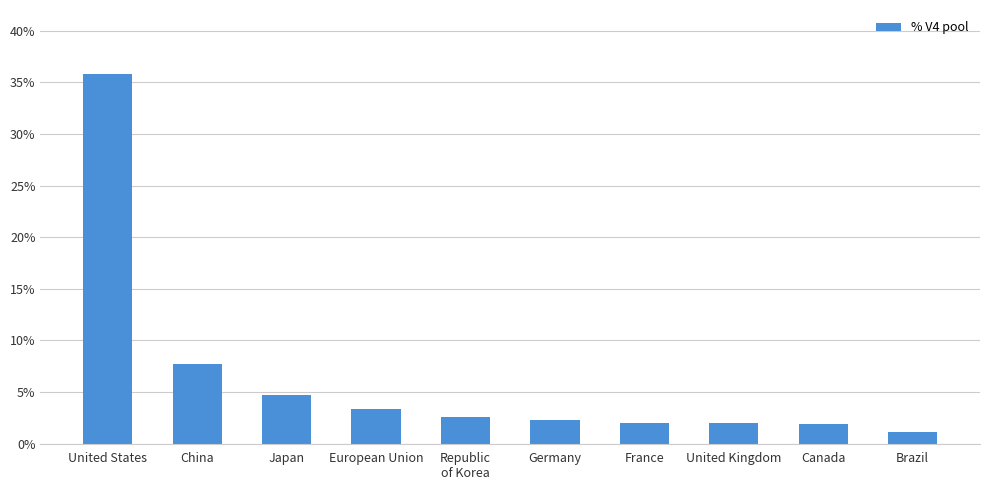

What is the label of the 4th bar from the left?

European Union